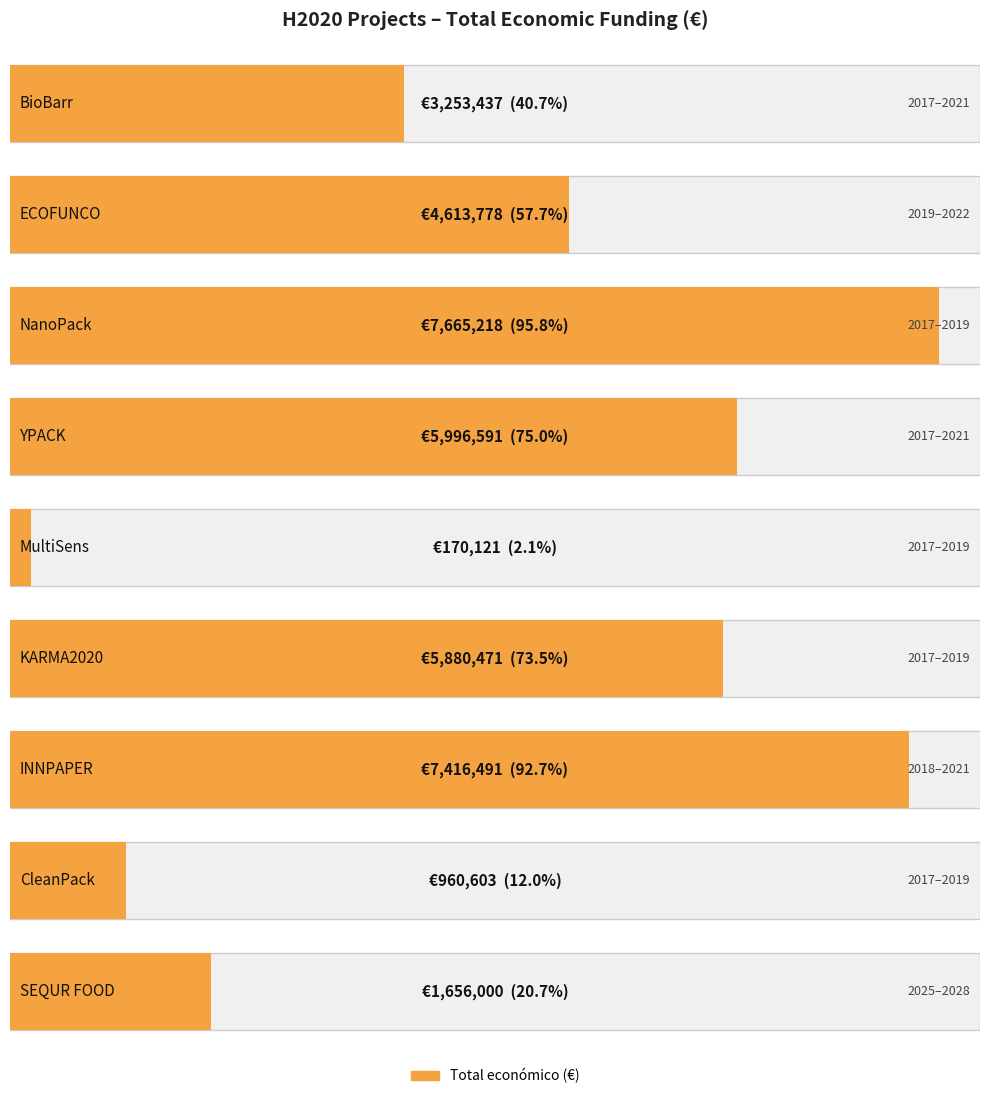

How many bars are there in total?

9